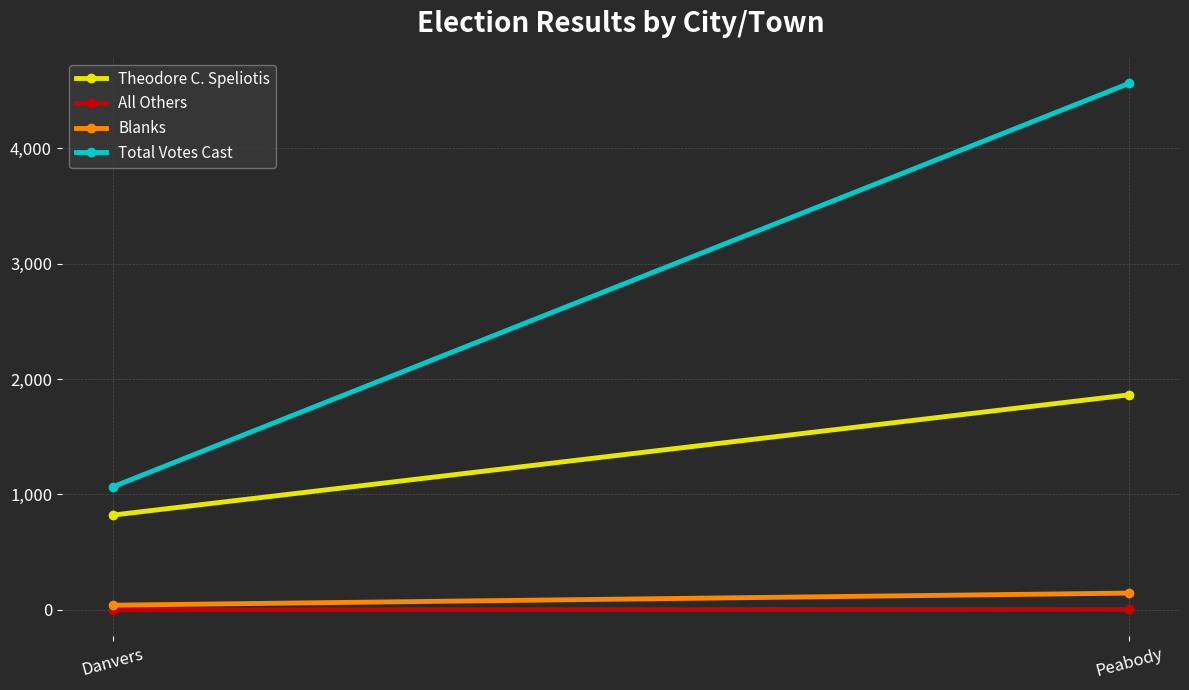

What are all the series names shown in the legend?

Theodore C. Speliotis, All Others, Blanks, Total Votes Cast